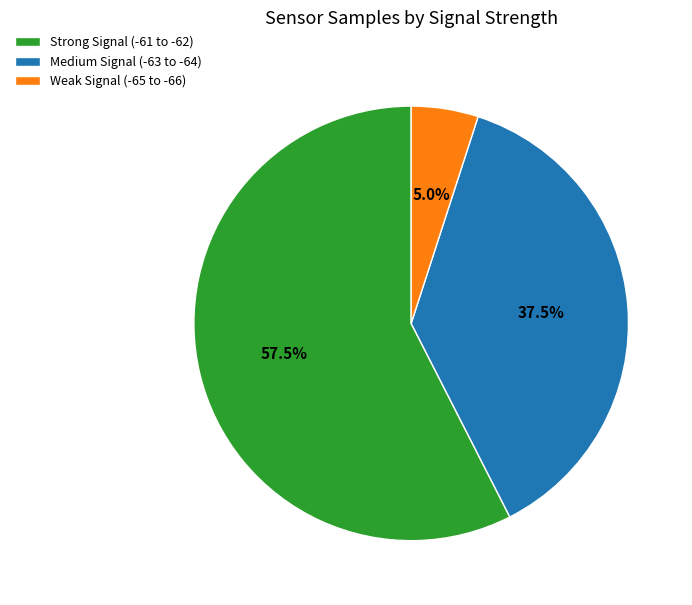

Which category accounts for the majority?

Strong Signal (-61 to -62)